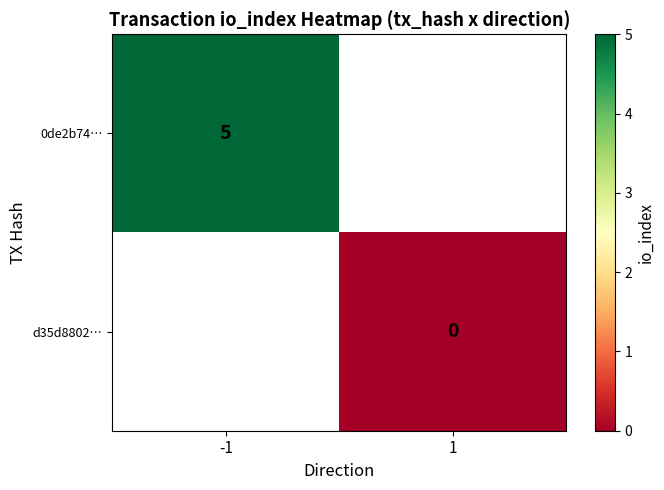

Is the value of d35d8802… at 1 greater than the value of 0de2b74… at -1?

No